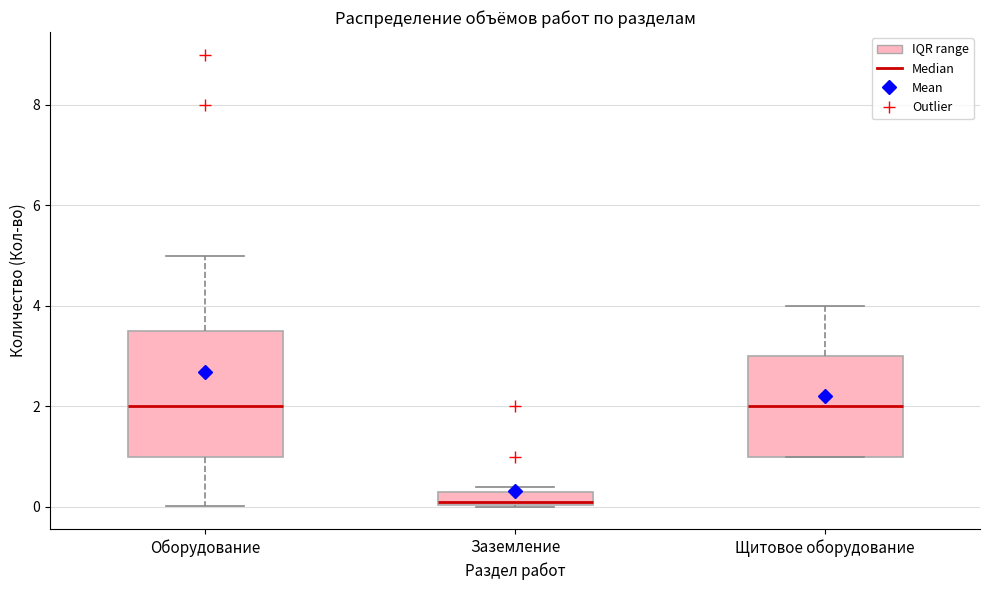

Which box has the lowest median line?

Заземление